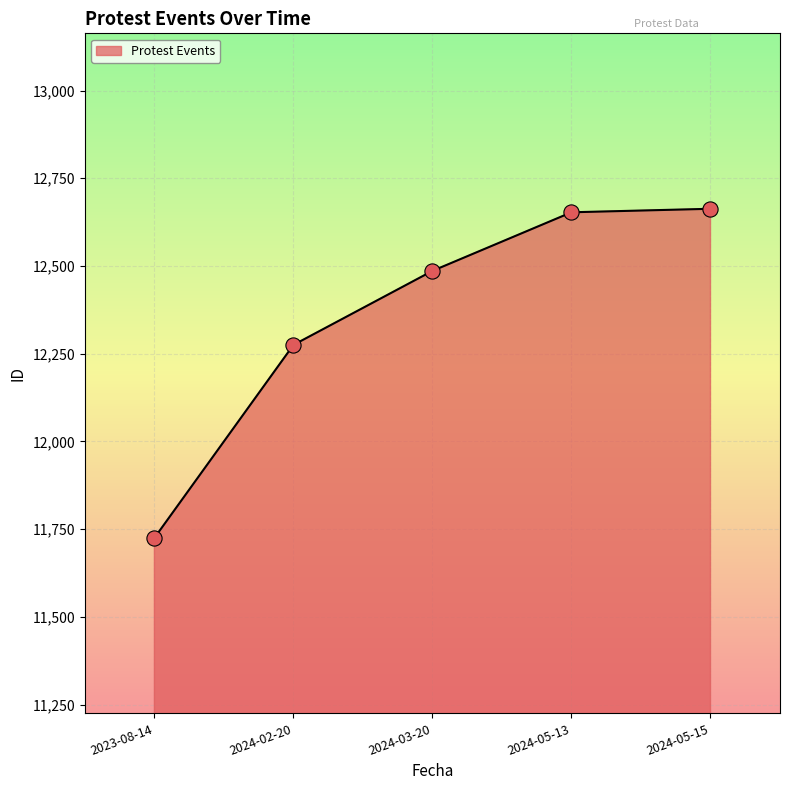

Which has a higher value, 2024-03-20 or 2024-02-20?

2024-03-20